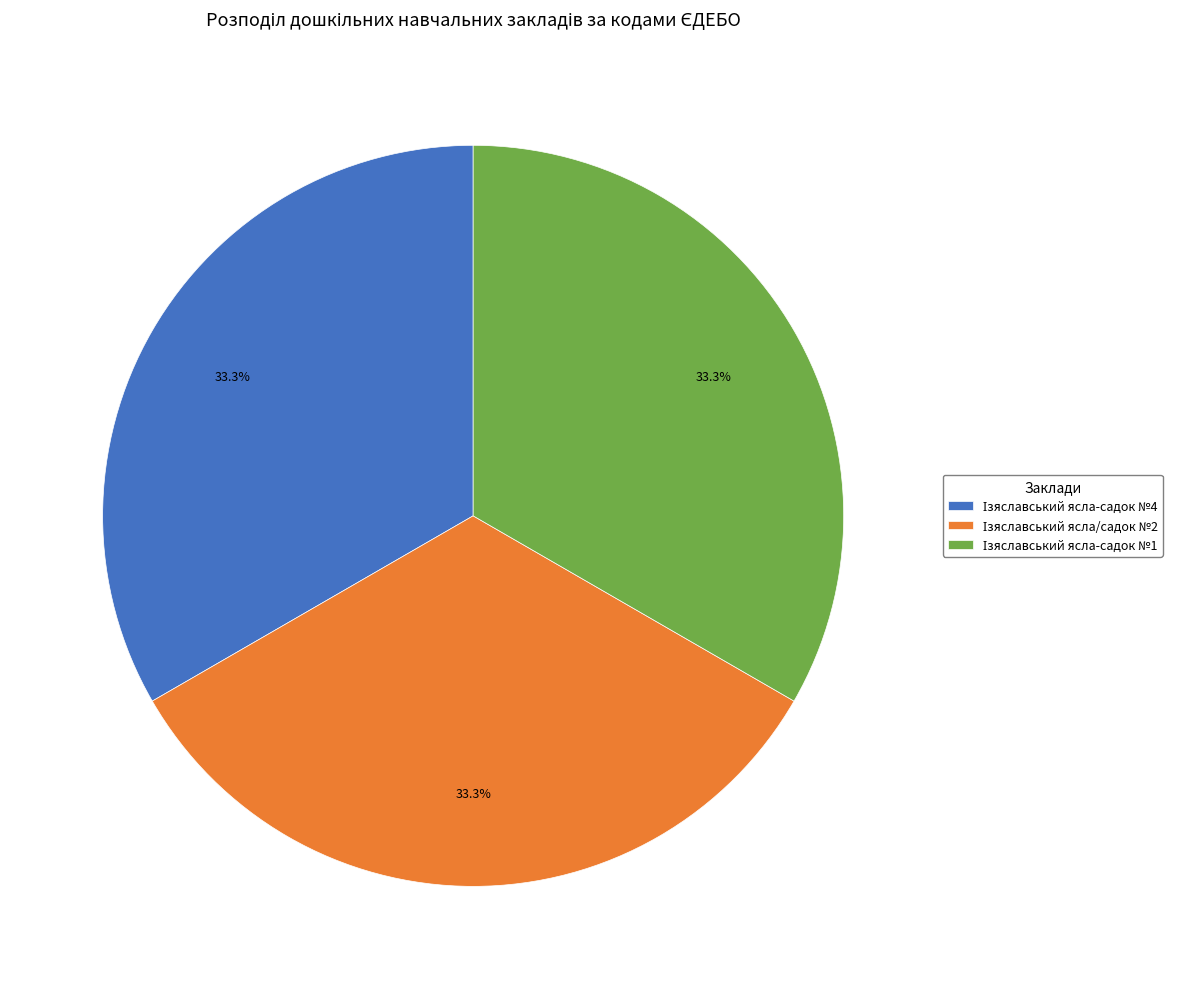

Does any single category account for the majority?

No